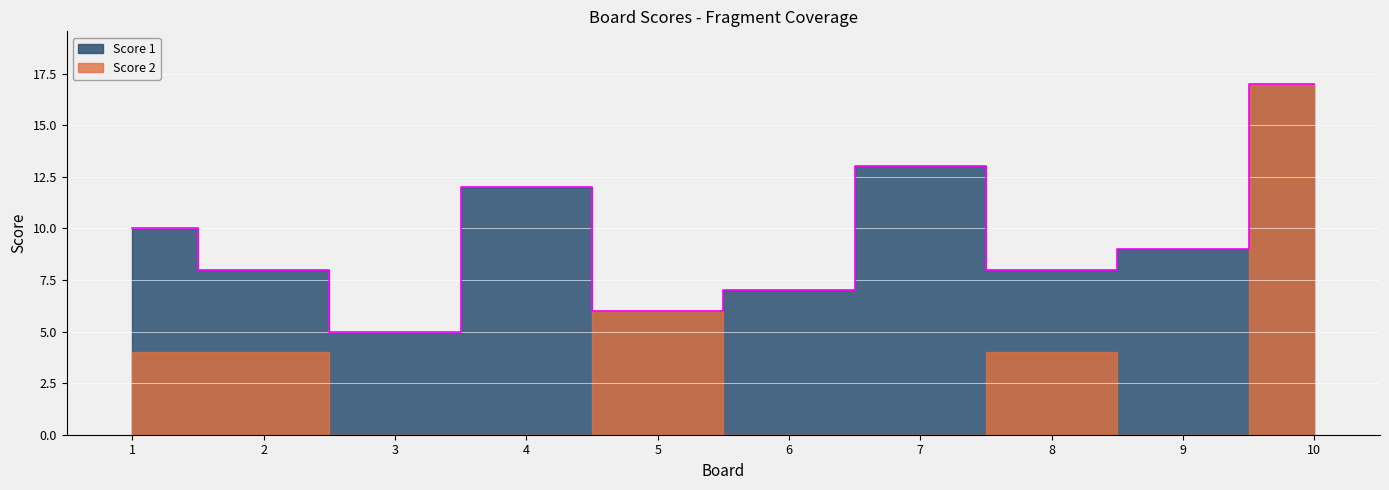

What is the difference between the Score 2 values at 10 and 3?

17